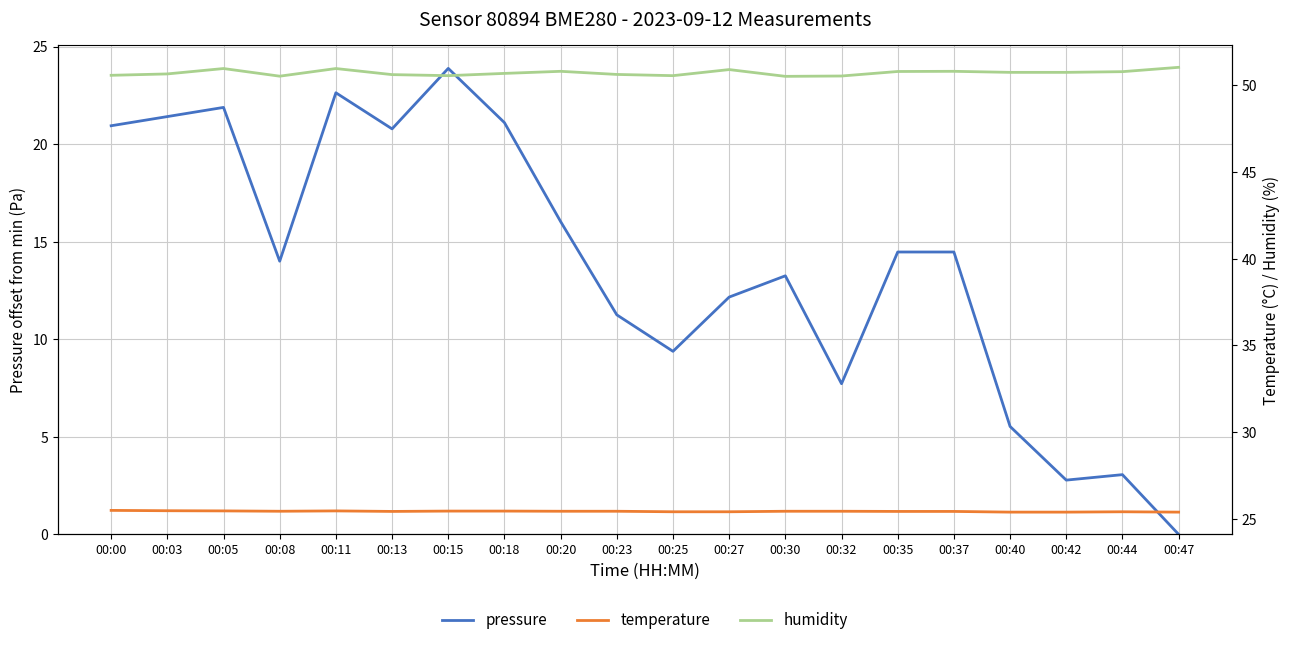

Reading left to right, extract all data points from this chart.

pressure: 20.9	21.4	21.9	14.0	22.6	20.8	23.9	21.1	16.0	11.2	9.4	12.2	13.2	7.7	14.5	14.5	5.5	2.8	3.1	0.0
temperature: 25.5	25.5	25.5	25.4	25.5	25.4	25.5	25.5	25.4	25.4	25.4	25.4	25.4	25.4	25.4	25.4	25.4	25.4	25.4	25.4
humidity: 50.6	50.6	51.0	50.5	51.0	50.6	50.5	50.7	50.8	50.6	50.5	50.9	50.5	50.5	50.8	50.8	50.7	50.7	50.8	51.0